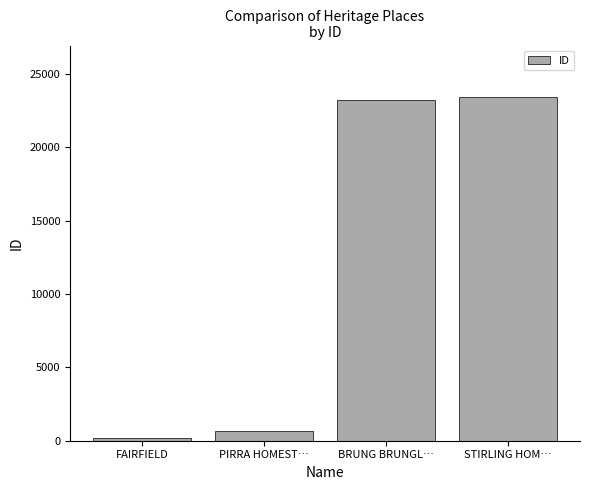

List the labels in order of value, largest first.

STIRLING HOM…, BRUNG BRUNGL…, PIRRA HOMEST…, FAIRFIELD